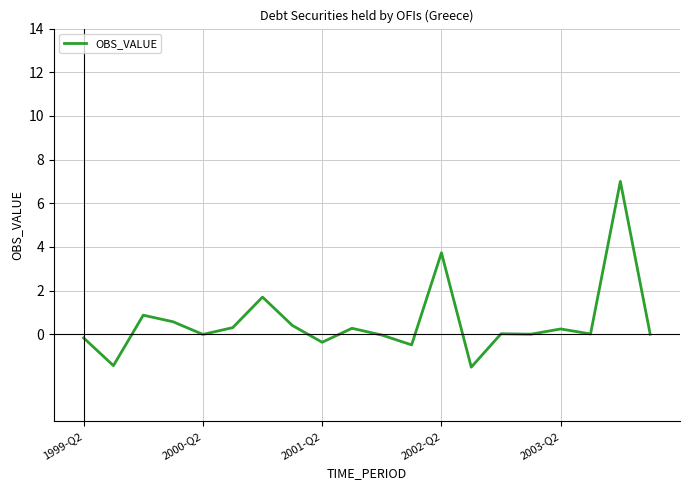

What is the minimum value shown in the chart?

-1.5